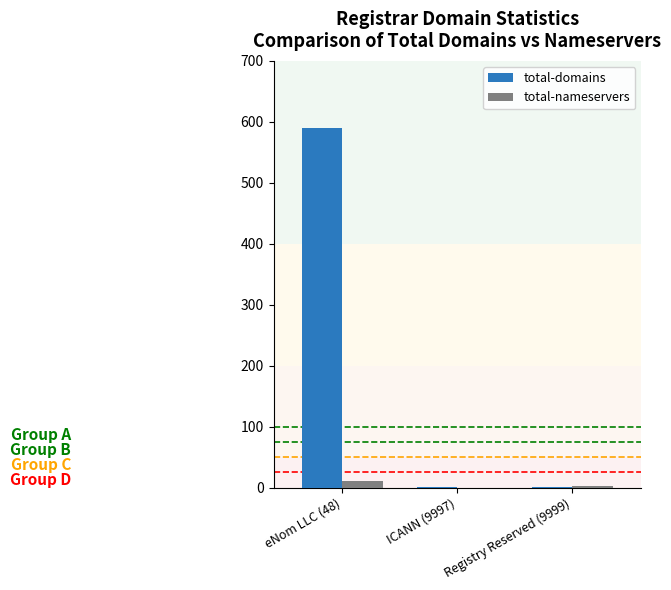

Is it true that total-nameservers equals 0 at ICANN (9997)?

True